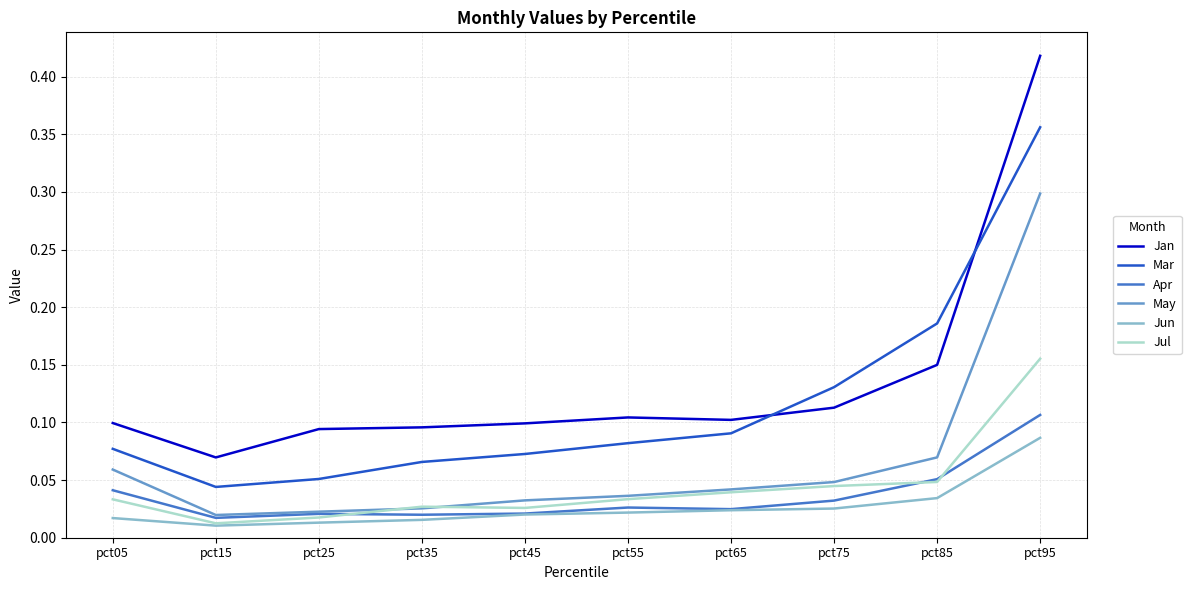

Rank the series by their maximum value, from lowest to highest.

Jun, Apr, Jul, May, Mar, Jan